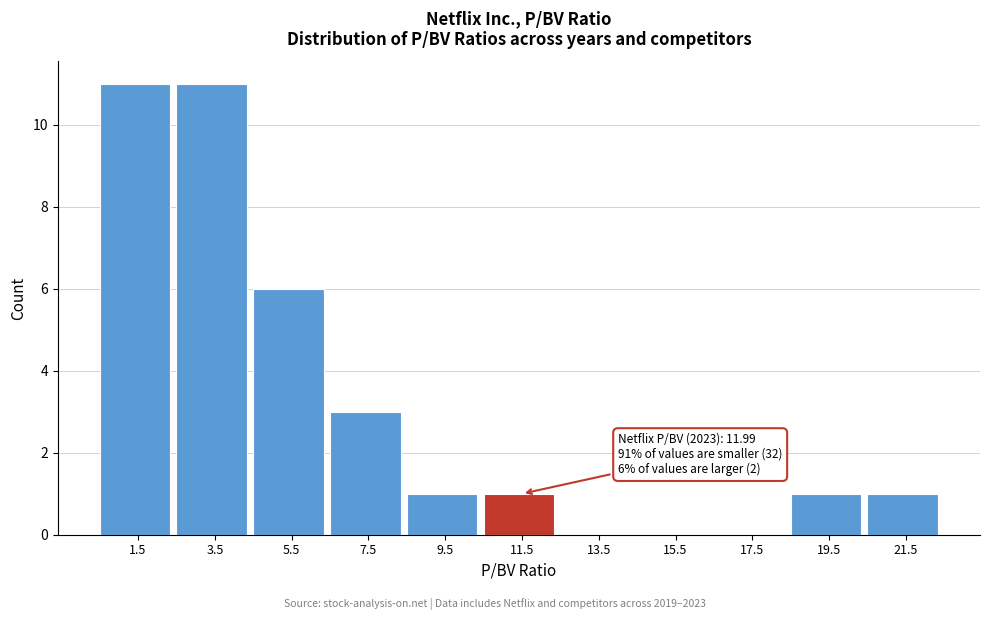

What is the sum of the values at 1.5 and 11.5?

12